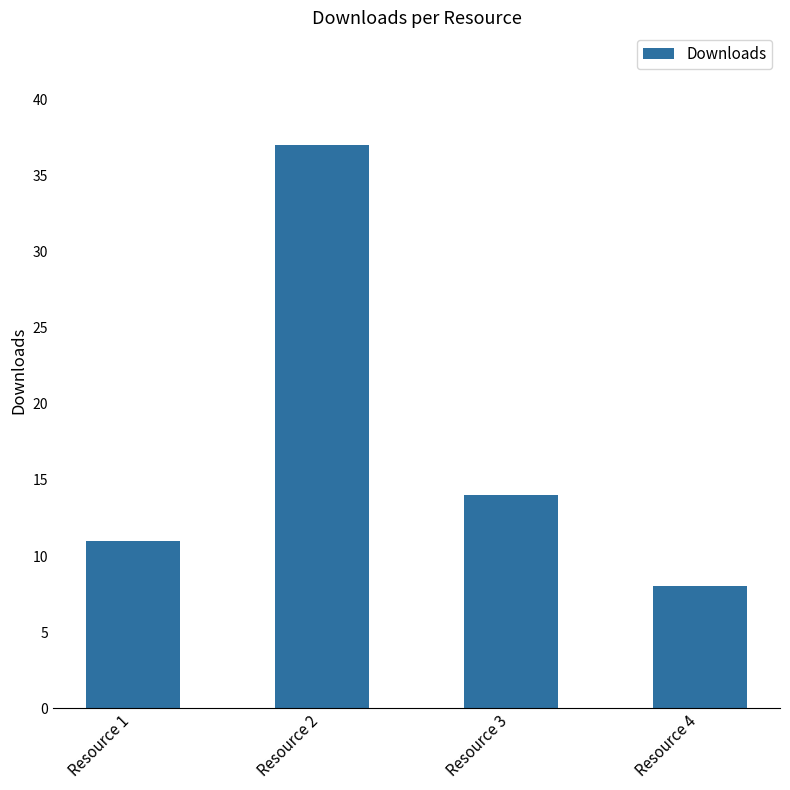

Approximately how many times larger is the value at Resource 1 compared to Resource 3?

0.8